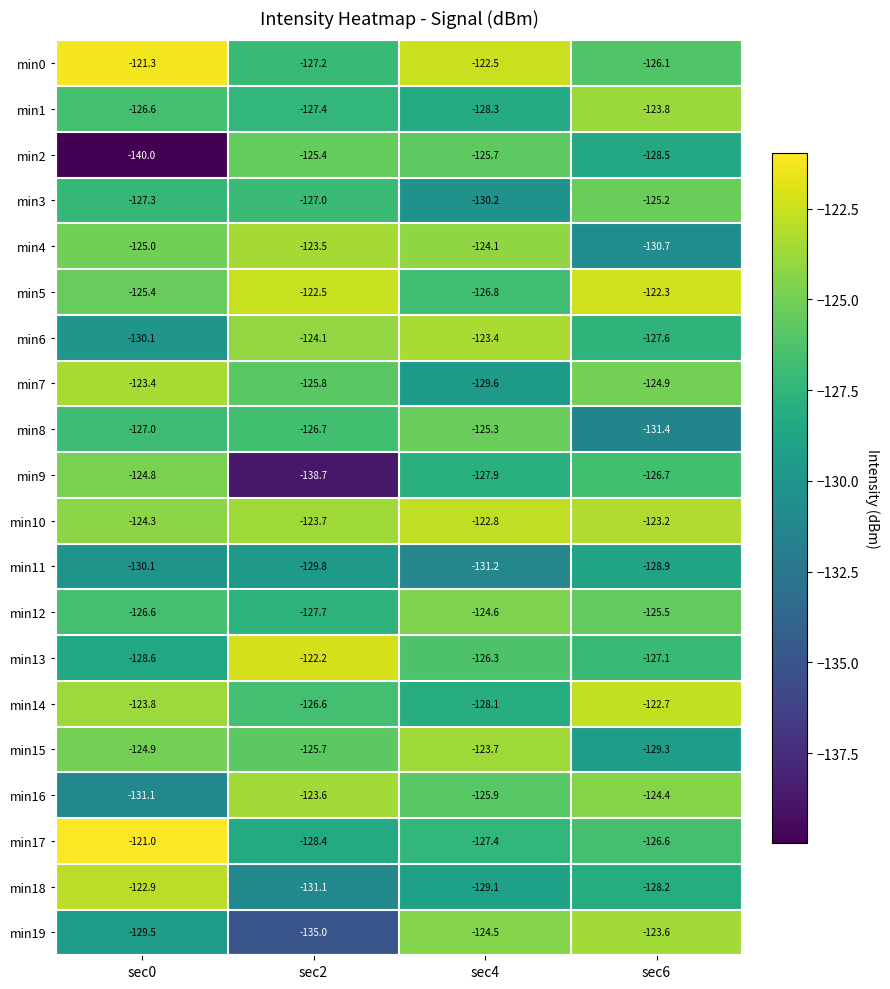

What is the sum of the min10 values at sec2 and sec6?

-246.9